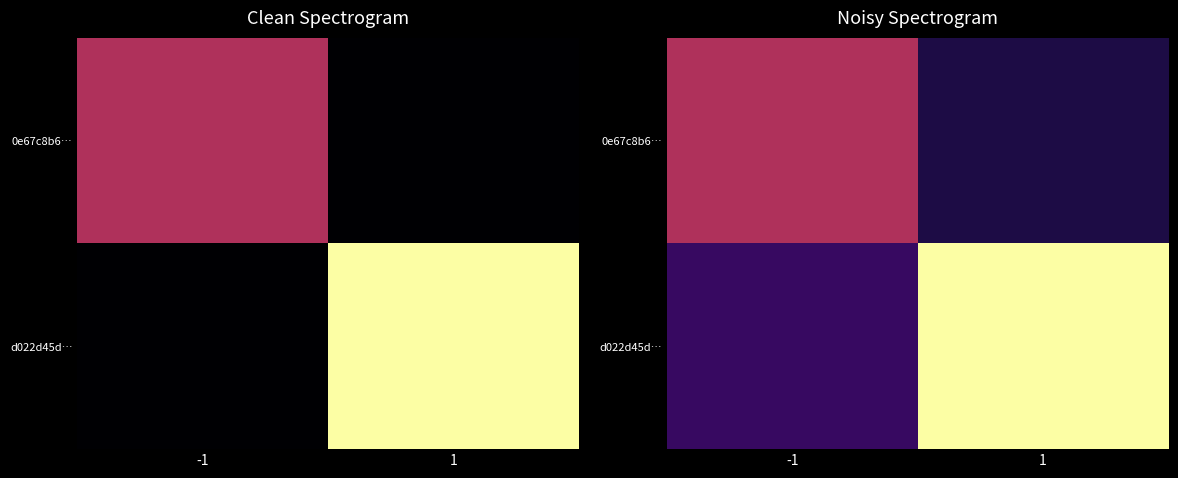

What is the smallest value displayed?

2